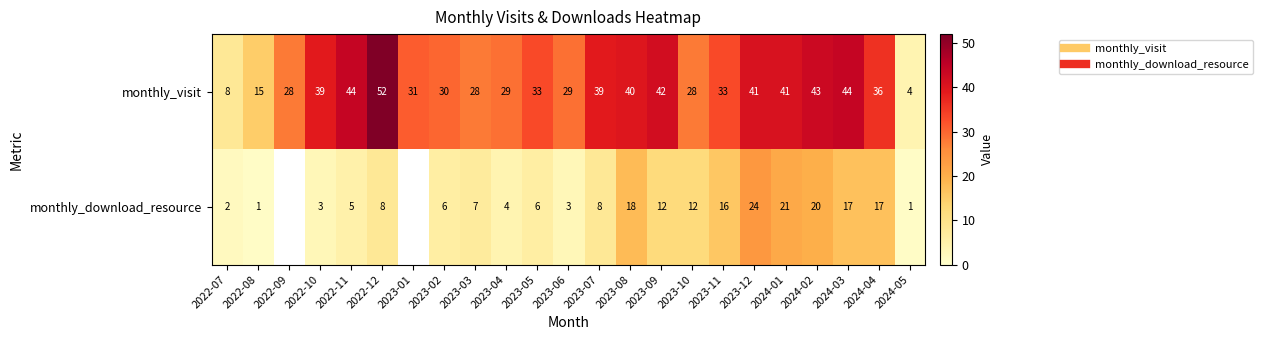

What is the difference between the monthly_visit values at 2023-12 and 2023-09?

1.0